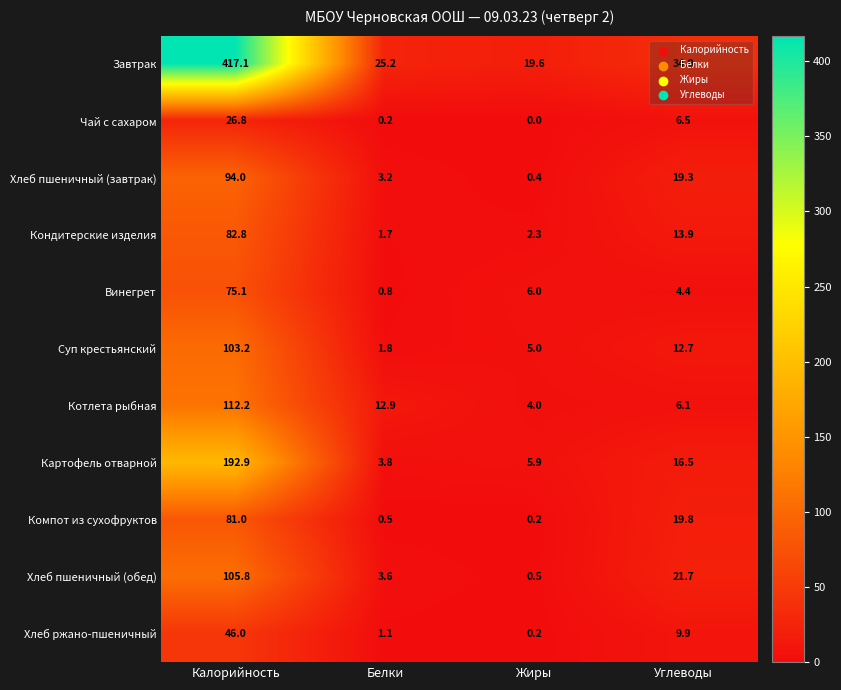

Which series has the widest spread of values?

Завтрак